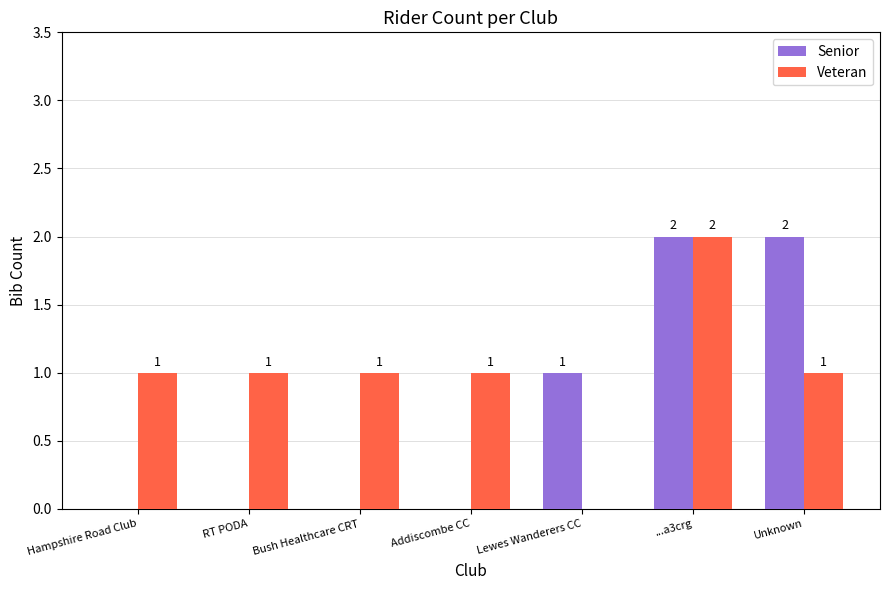

At which label does Veteran reach its peak?

...a3crg